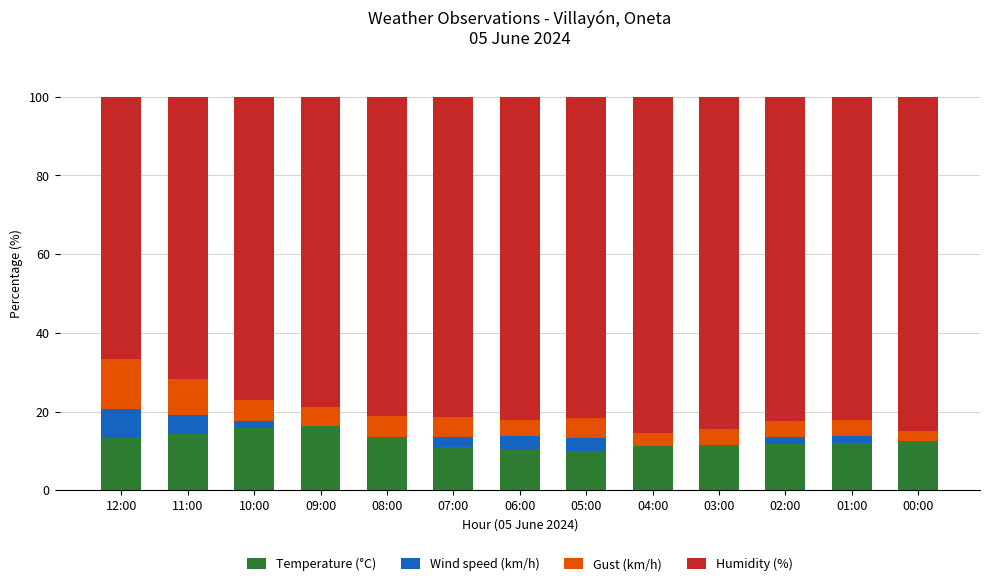

What is the maximum value for Temperature (°C)?

16.3